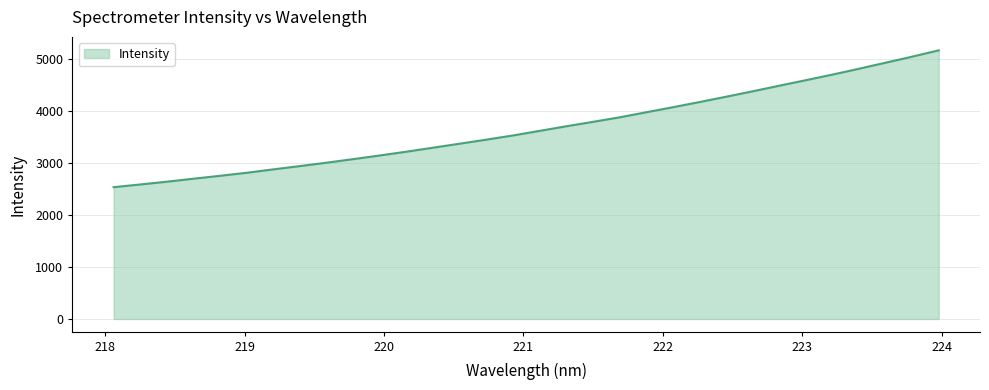

What is the maximum value shown in the chart?

5170.4